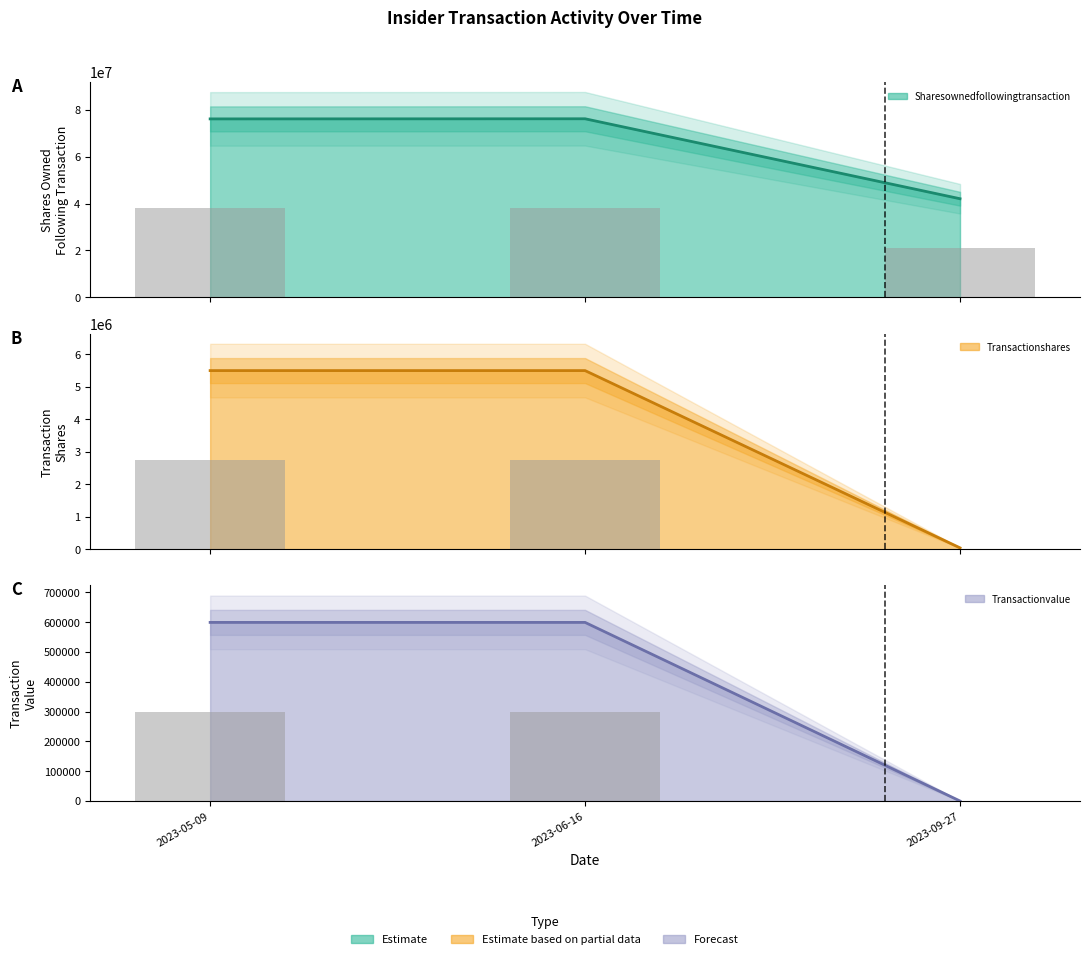

At which label does transactionShares reach its peak?

2023-05-09